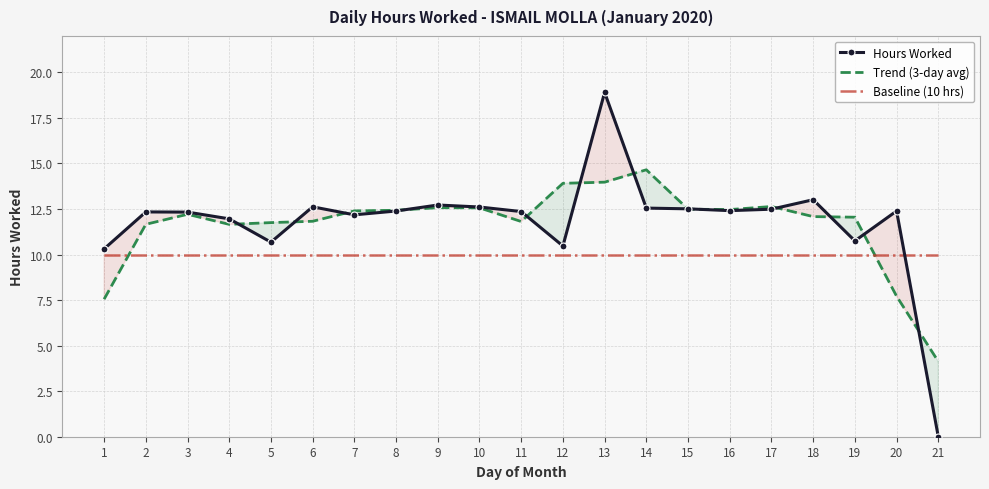

At how many categories does at least one series exceed 7?

21